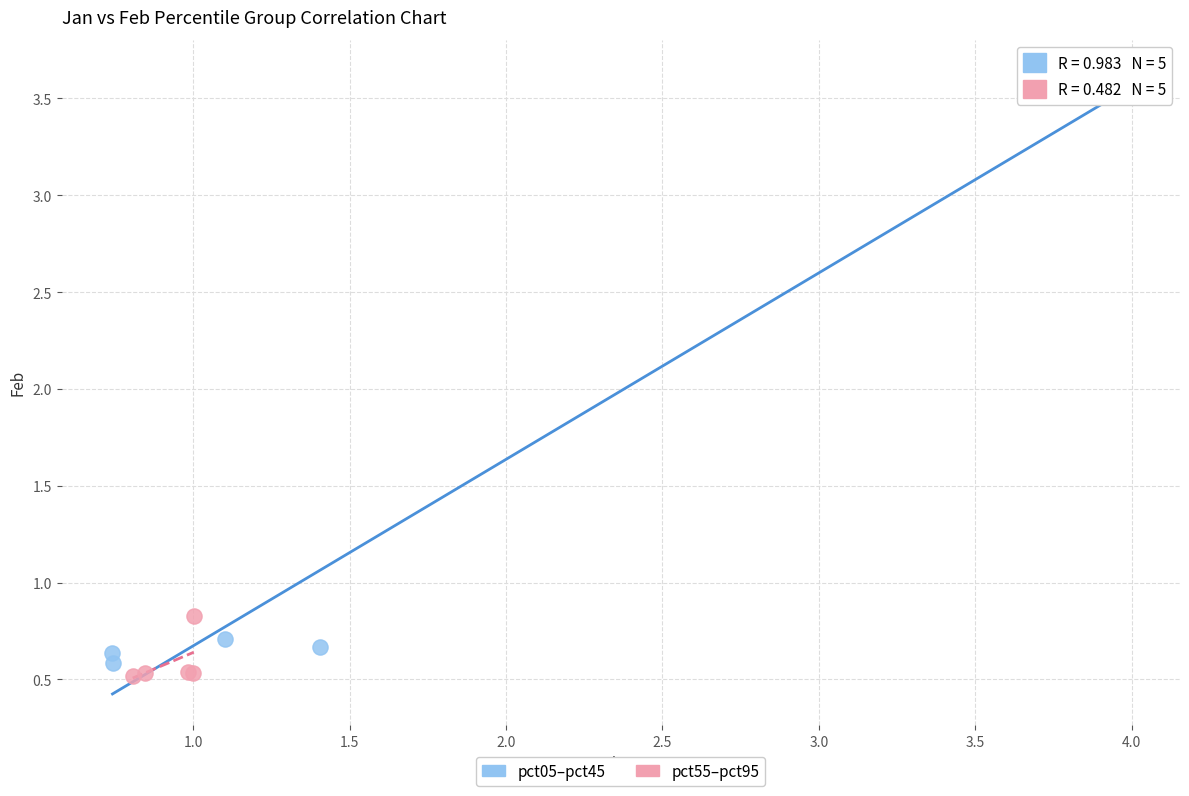

Which series reaches the minimum Y coordinate?

pct55–pct95